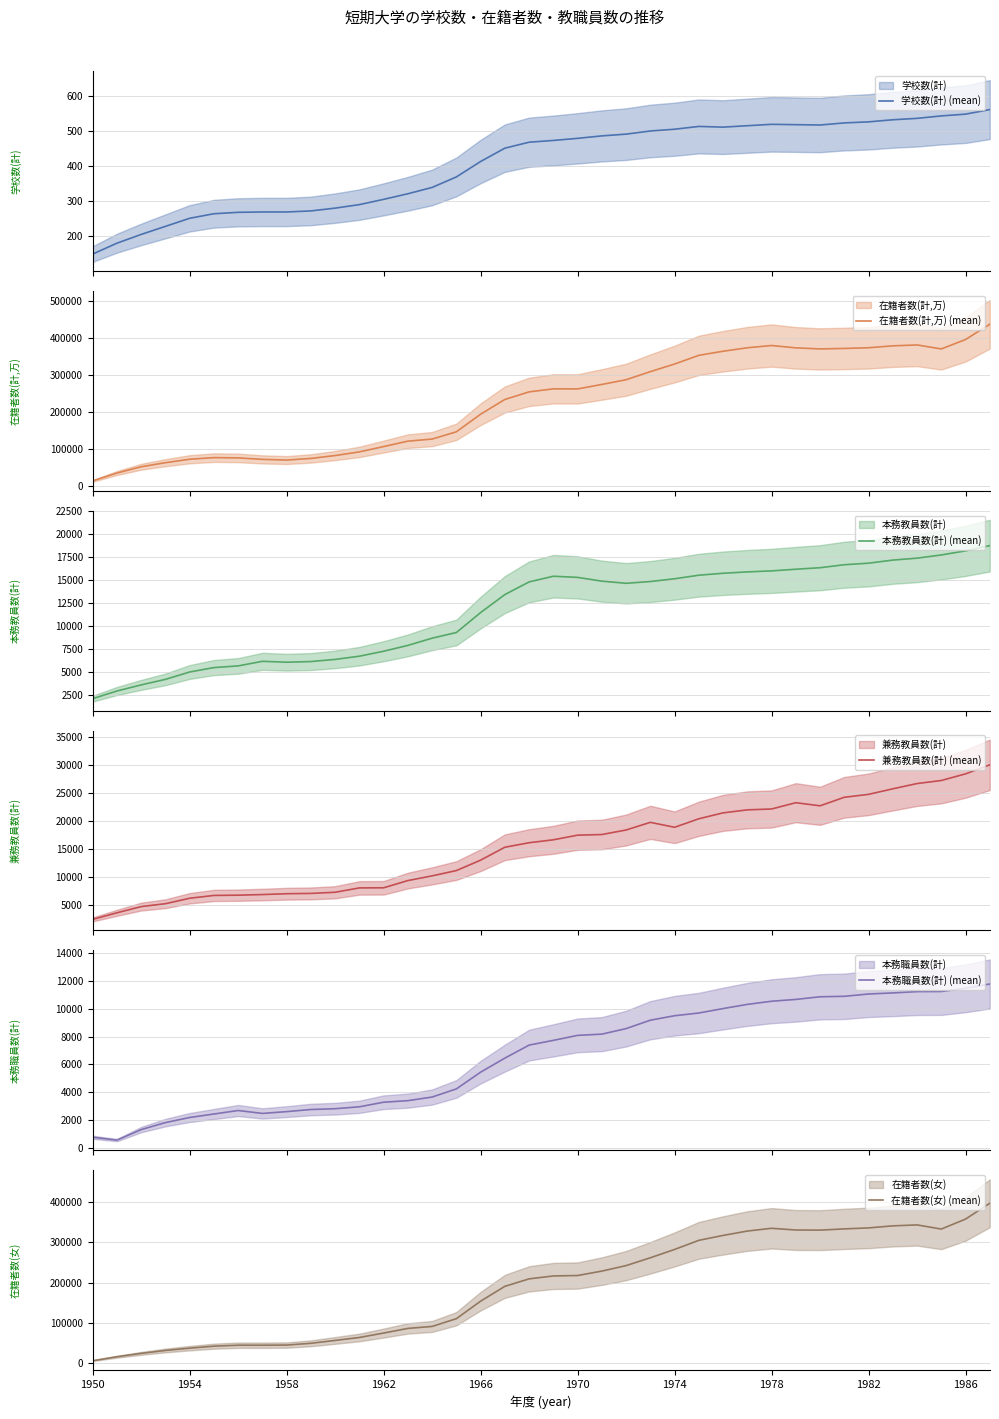

What is the highest value of the 学校数(計) (mean) series?

561